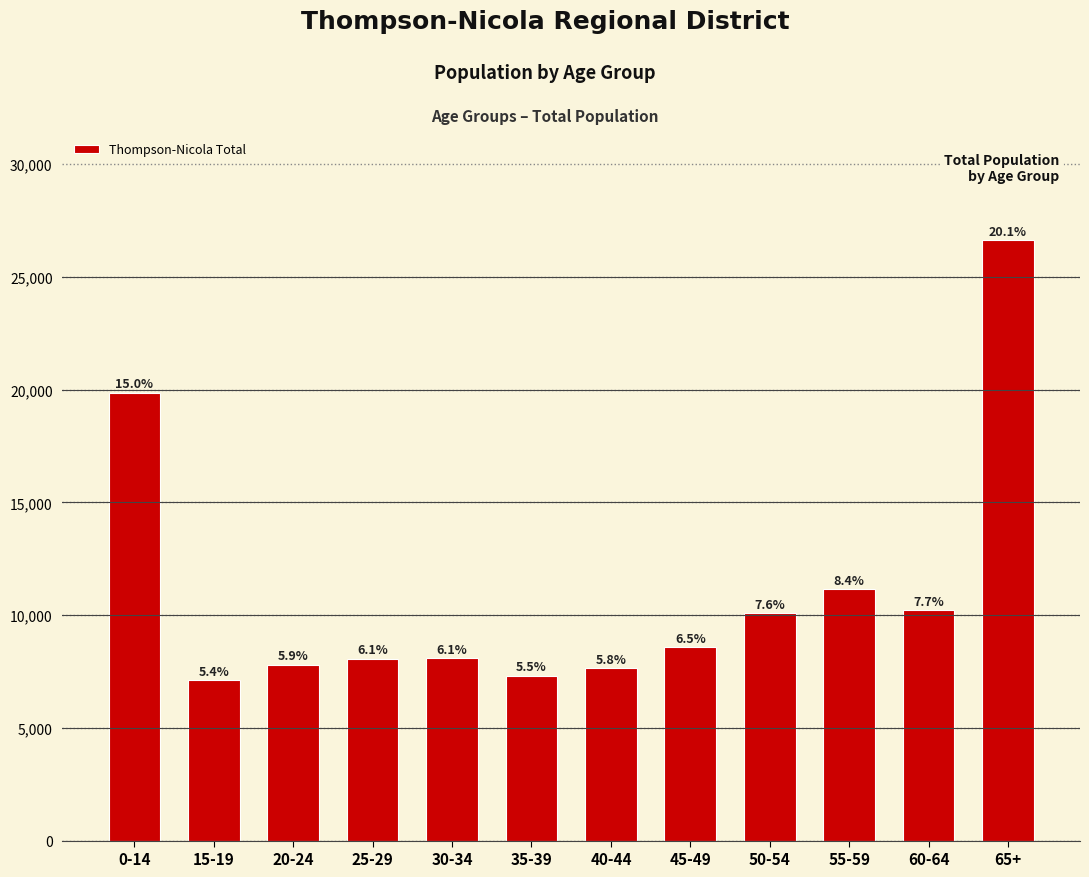

What is the label of the 11th bar from the right?

15-19